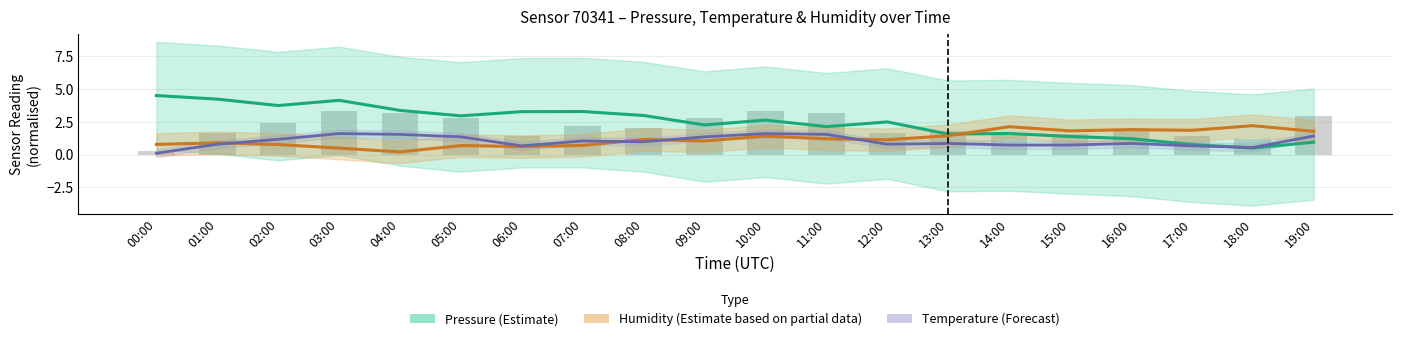

At which label is Temperature (Forecast) closest to 0?

00:00